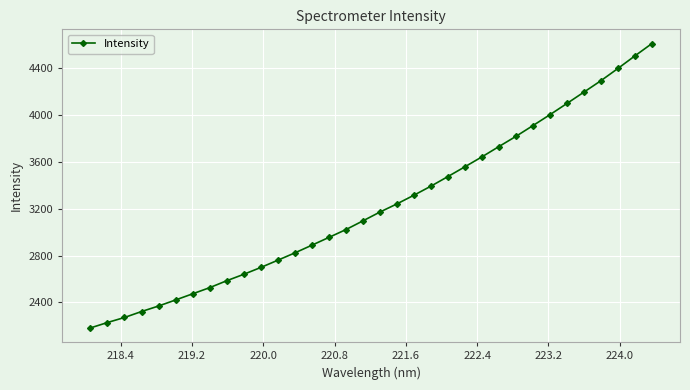

What is the value of the 17th point from the left?

3095.9